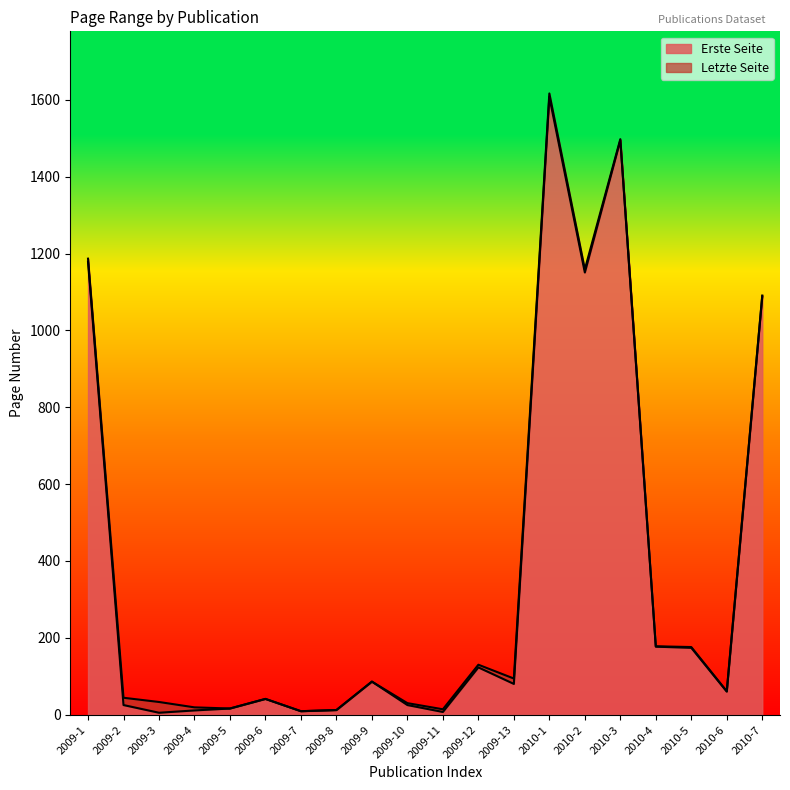

At which label is Erste Seite closest to 806?

2010-7